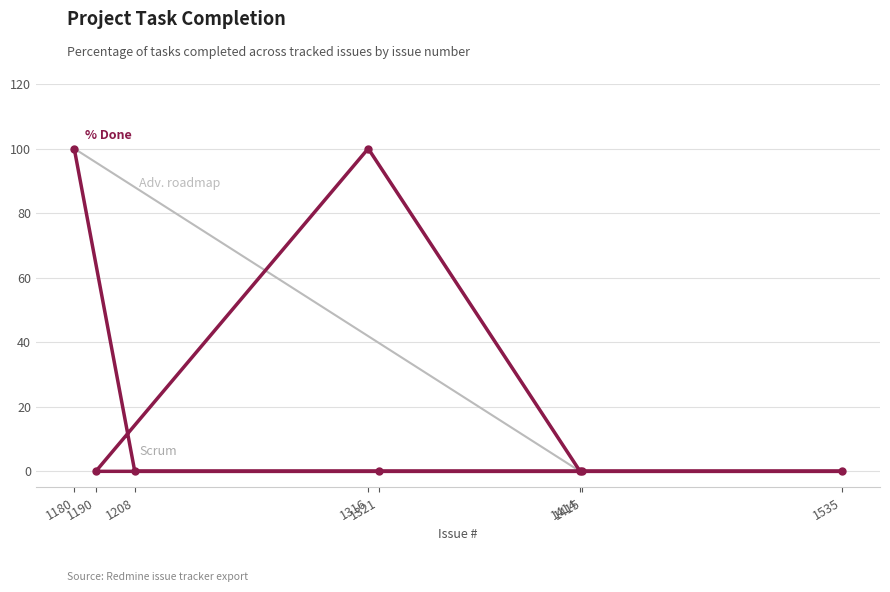

Which category has the lowest value across all series?

1415